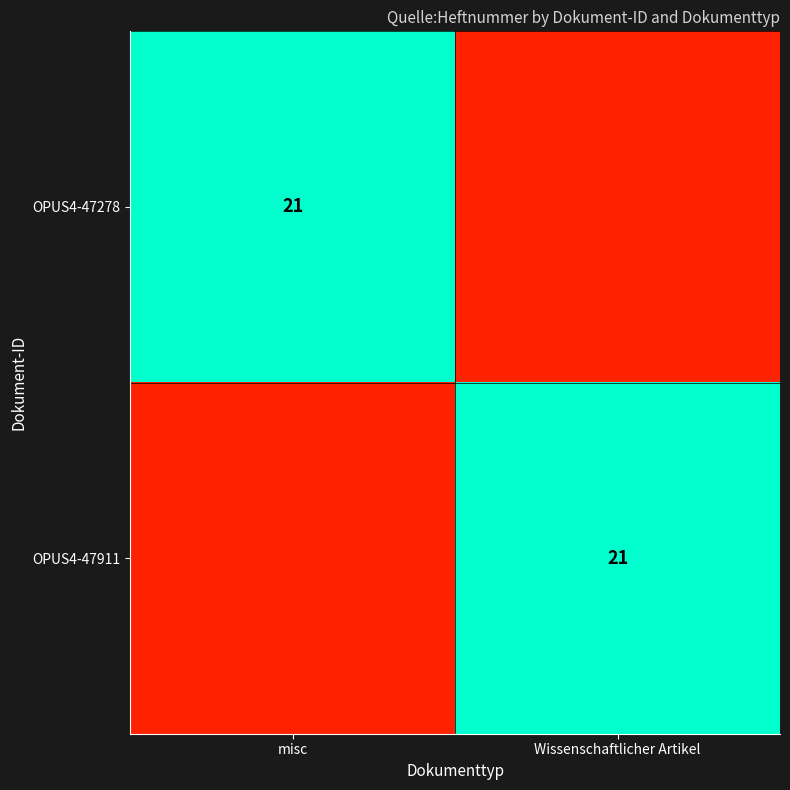

Count the OPUS4-47278 values in the range 0 to 21.

2